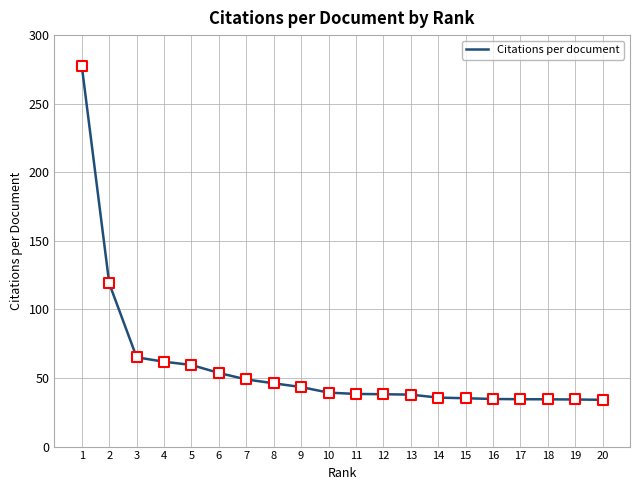

What is the ratio of the value at 7 to the value at 15?

1.4